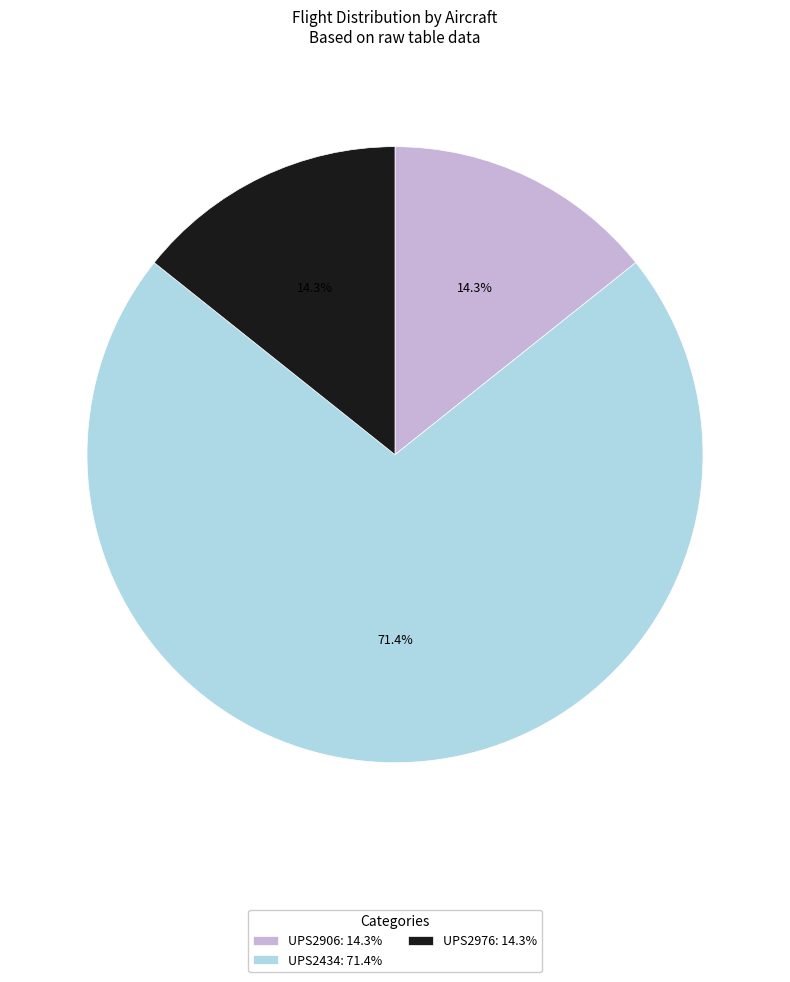

How many slices are in this pie chart?

3